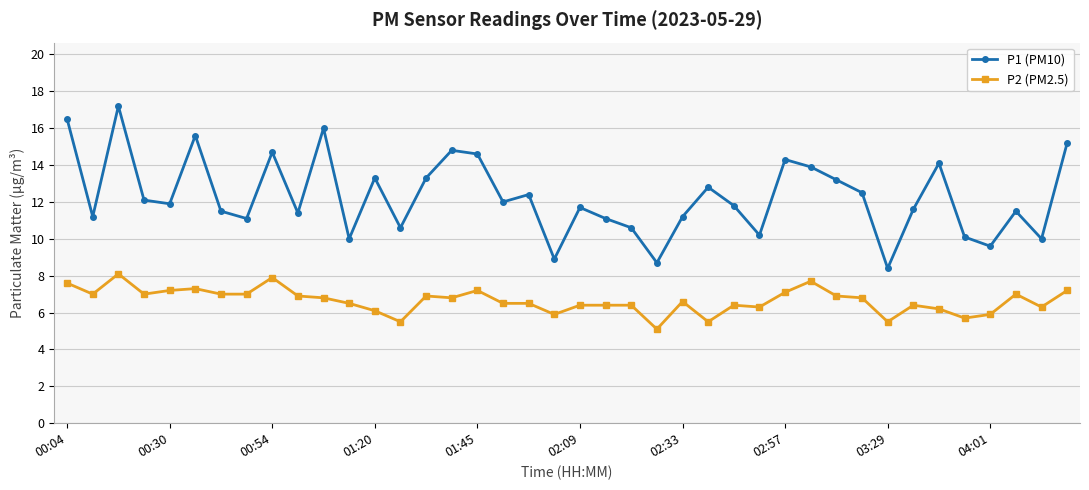

What is the maximum value for P2 (PM2.5)?

8.1